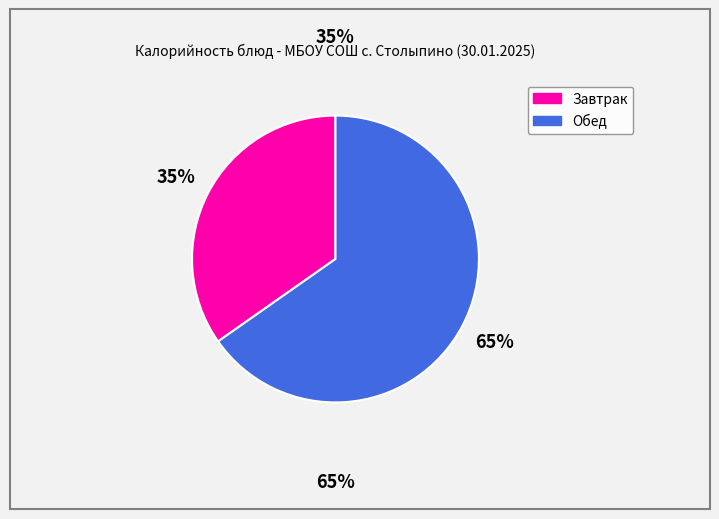

To the nearest percent, what is the average slice percentage?

50%